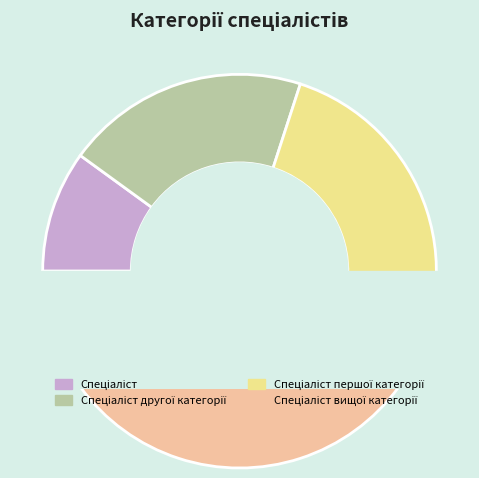

True or false: Спеціаліст accounts for 10% of the total.

True